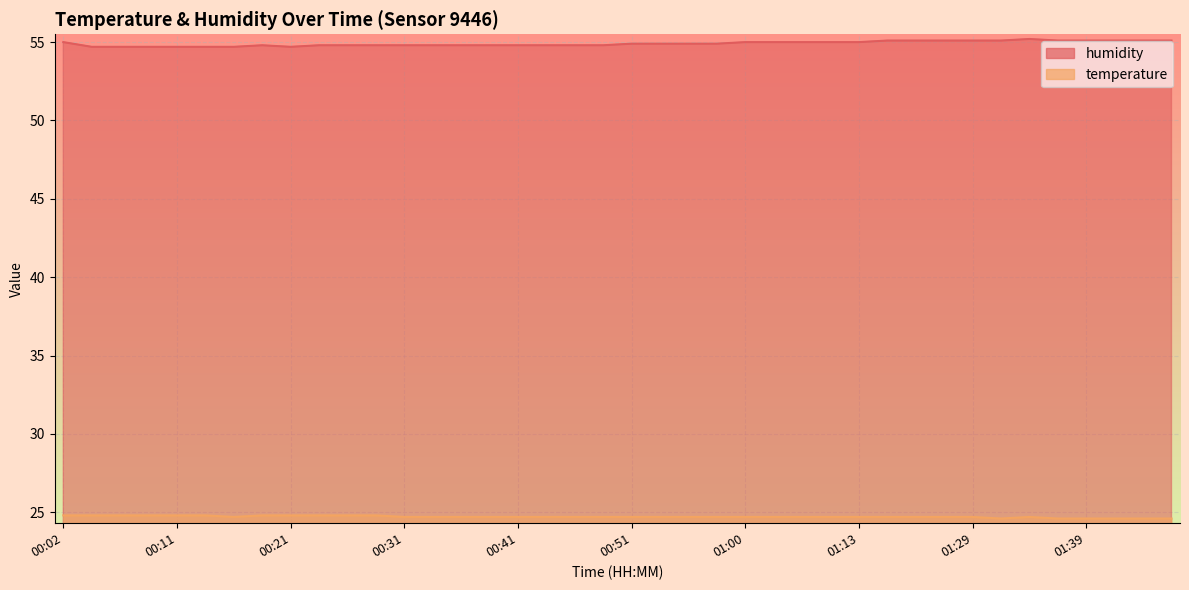

At which category is the sum across all series the highest?

01:34